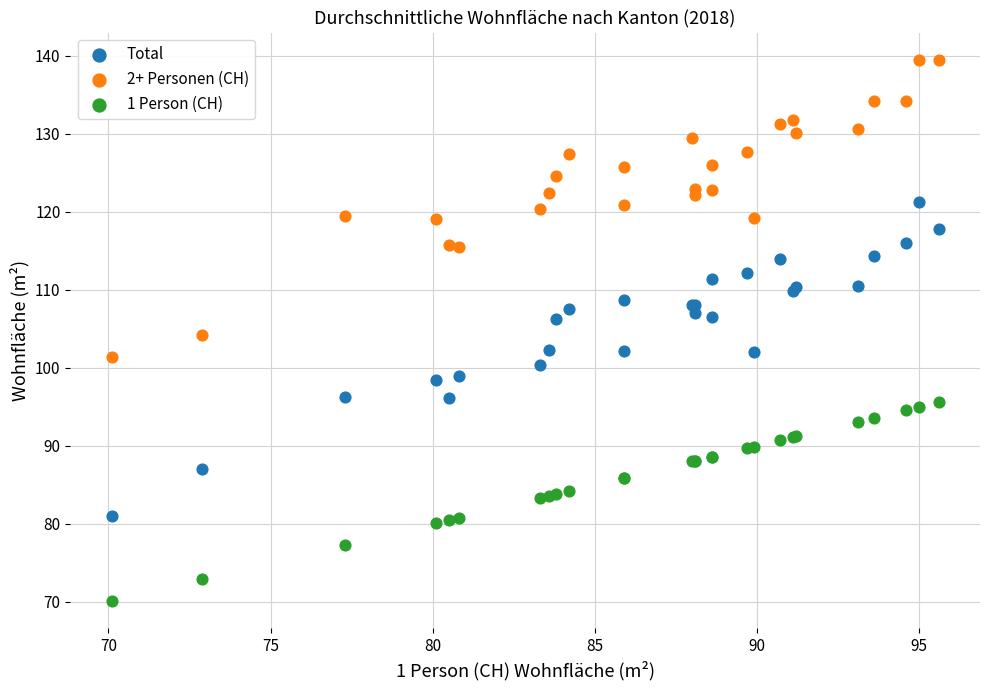

What is the X range (max minus min) for the scatter plot?

25.5